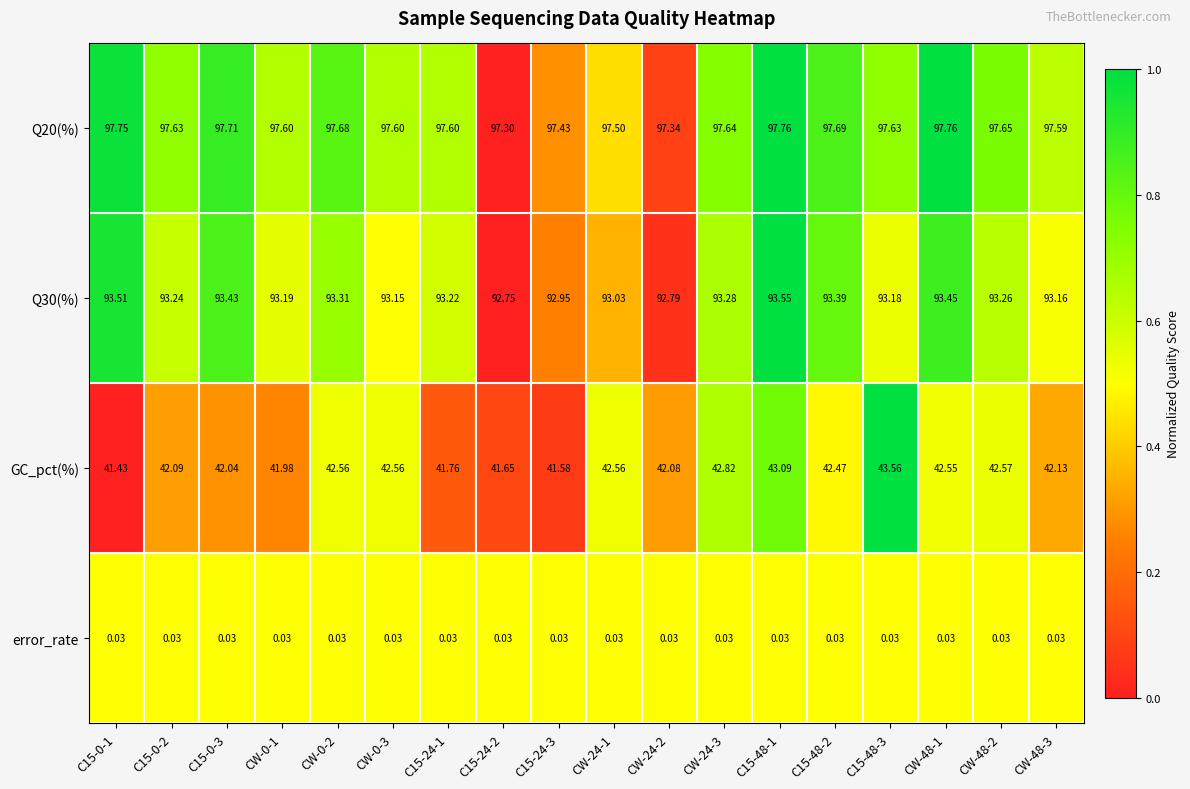

Between C15-24-2 and C15-48-3, which series saw the biggest shift?

GC_pct(%)